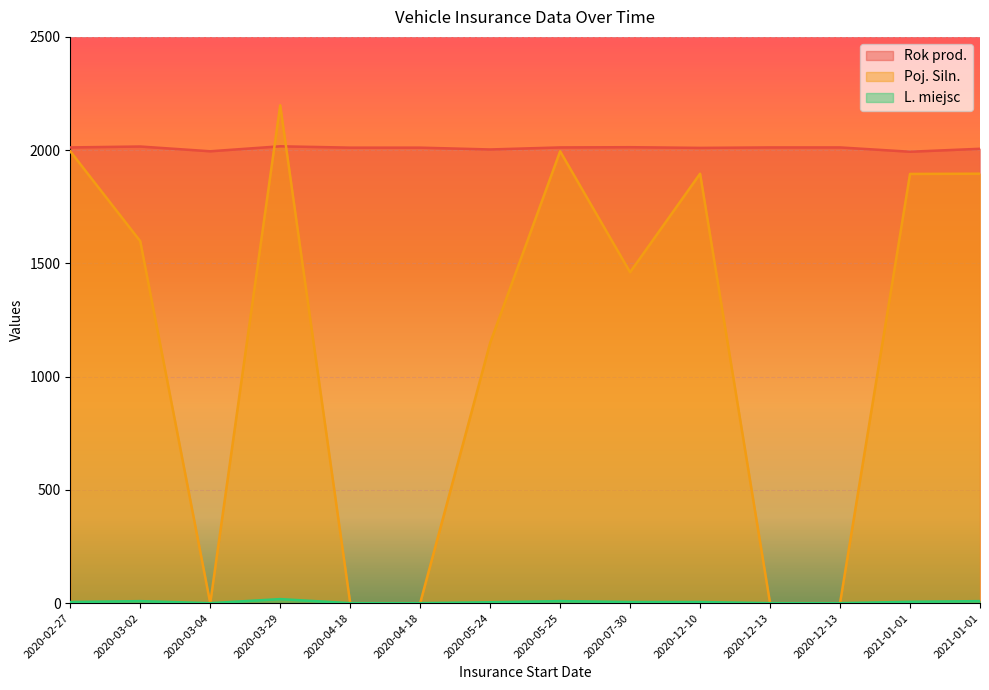

Rank the categories by Poj. Siln. value from highest to lowest.

2020-03-29, 2020-02-27, 2020-05-25, 2020-12-10, 2021-01-01, 2021-01-01, 2020-03-02, 2020-07-30, 2020-05-24, 2020-03-04, 2020-04-18, 2020-04-18, 2020-12-13, 2020-12-13